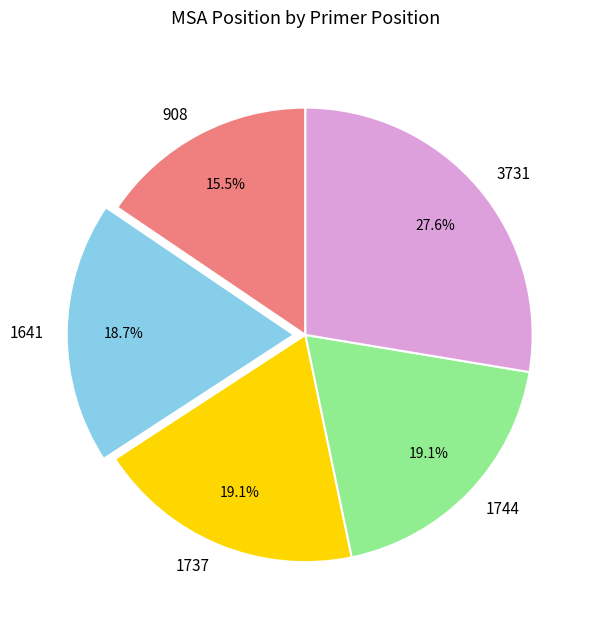

Count the number of slices in the pie.

5